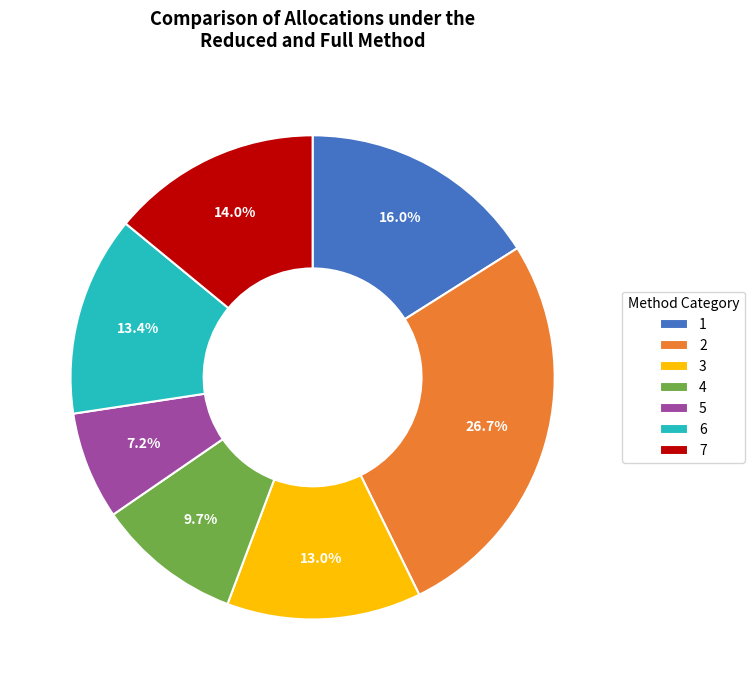

The 2 slice represents 35% of the pie. True or false?

False